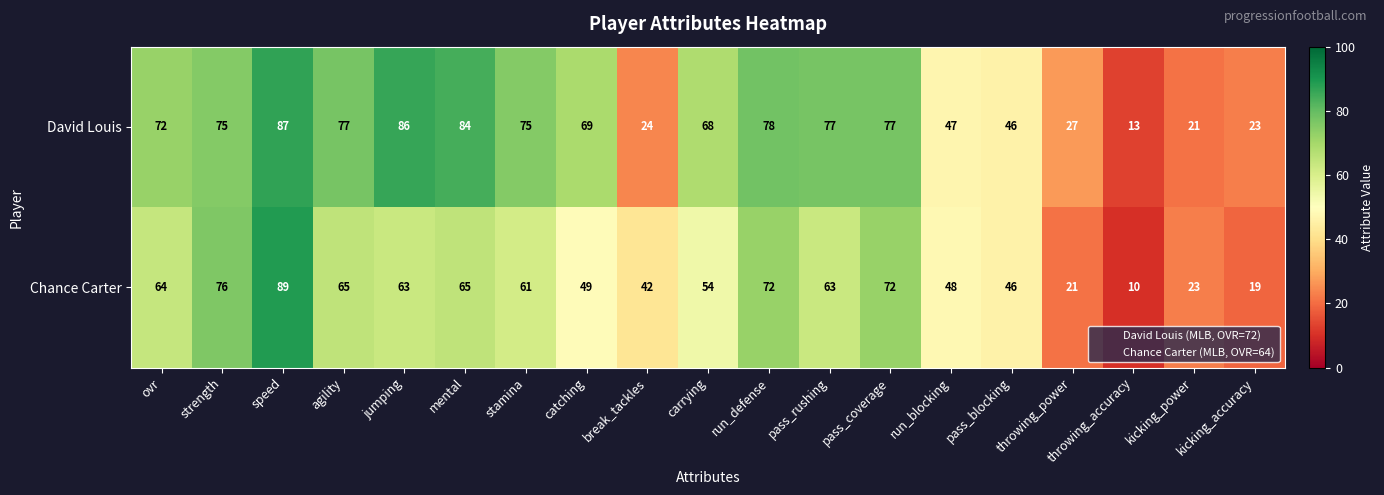

Between carrying and run_blocking, which series saw the biggest shift?

David Louis